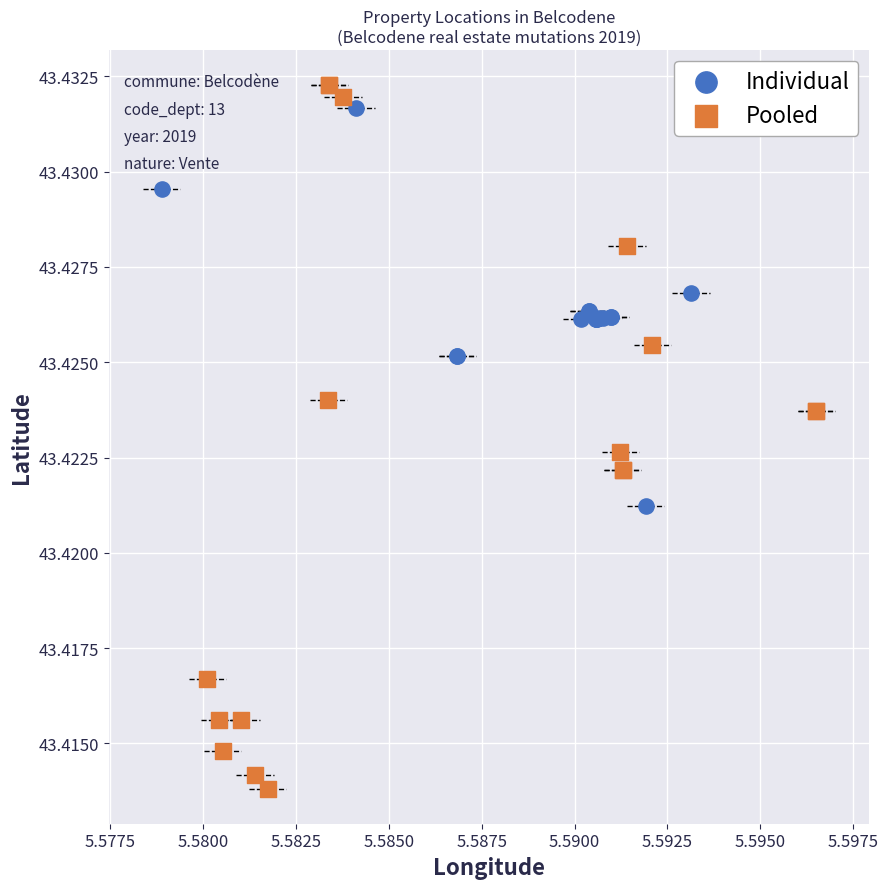

Which series has the largest Y range (max minus min)?

Pooled